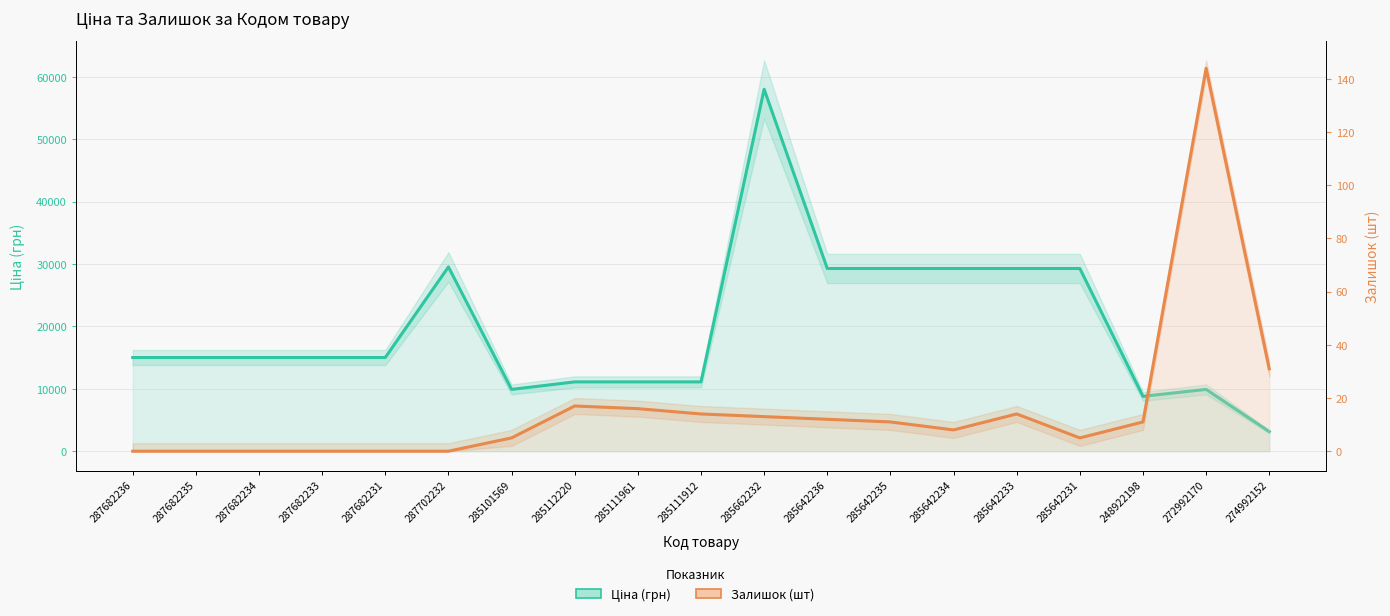

How many lines are shown in the chart?

2